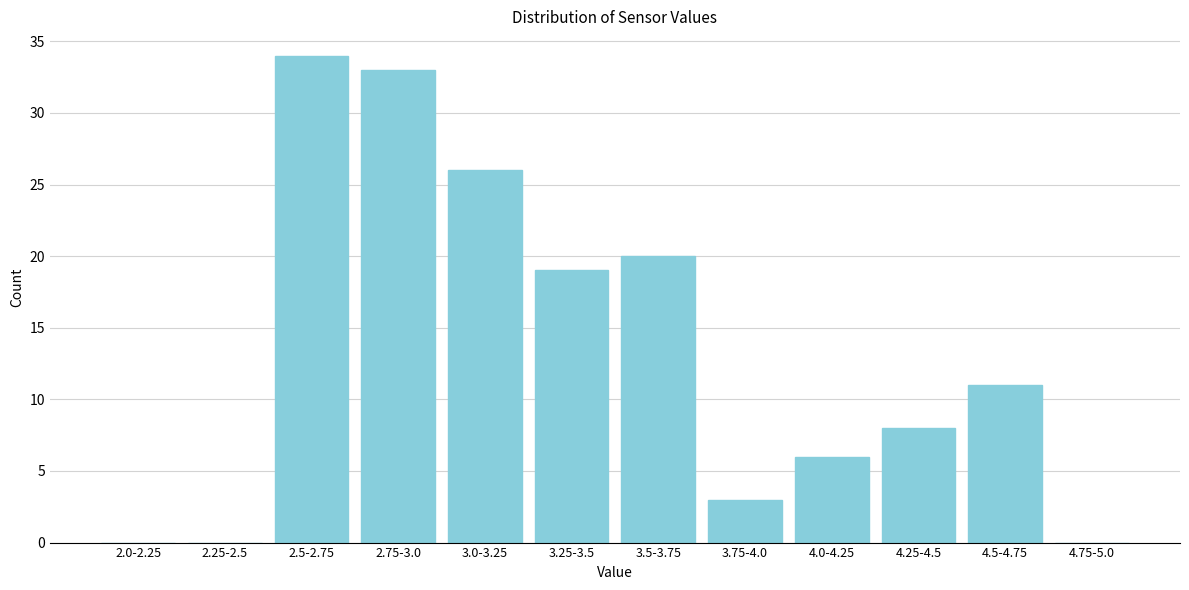

Reading left to right, what are all the values shown in this chart?

2.0-2.25=0	2.25-2.5=0	2.5-2.75=34	2.75-3.0=33	3.0-3.25=26	3.25-3.5=19	3.5-3.75=20	3.75-4.0=3	4.0-4.25=6	4.25-4.5=8	4.5-4.75=11	4.75-5.0=0